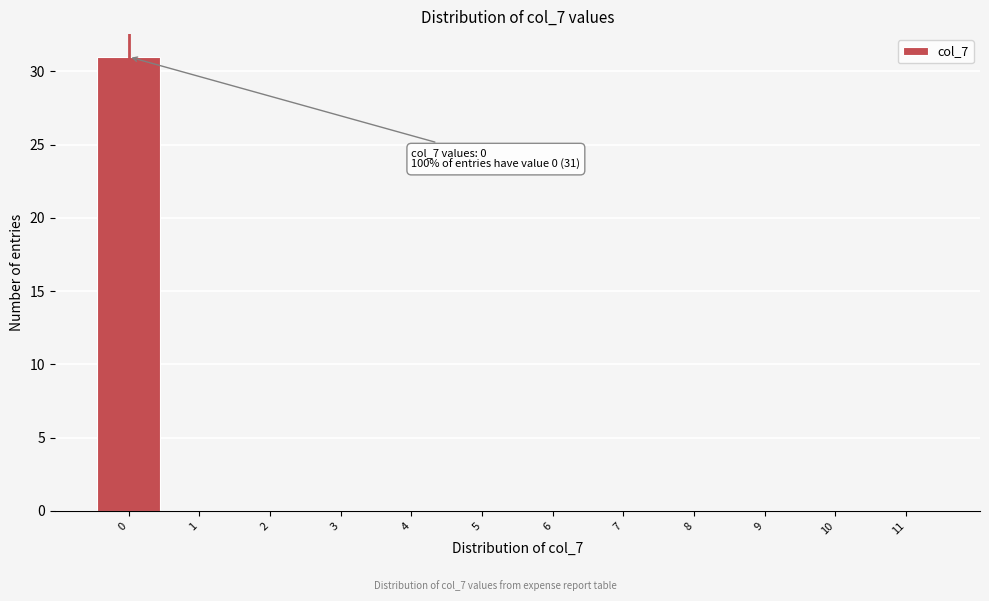

Which range on the x-axis has the tallest bar?

-0.5 to 0.5